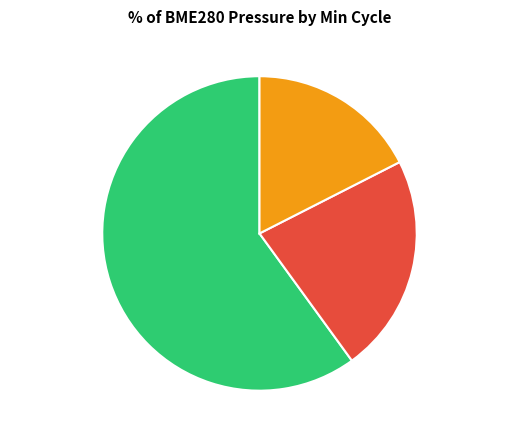

Is there a majority slice in this chart?

Yes